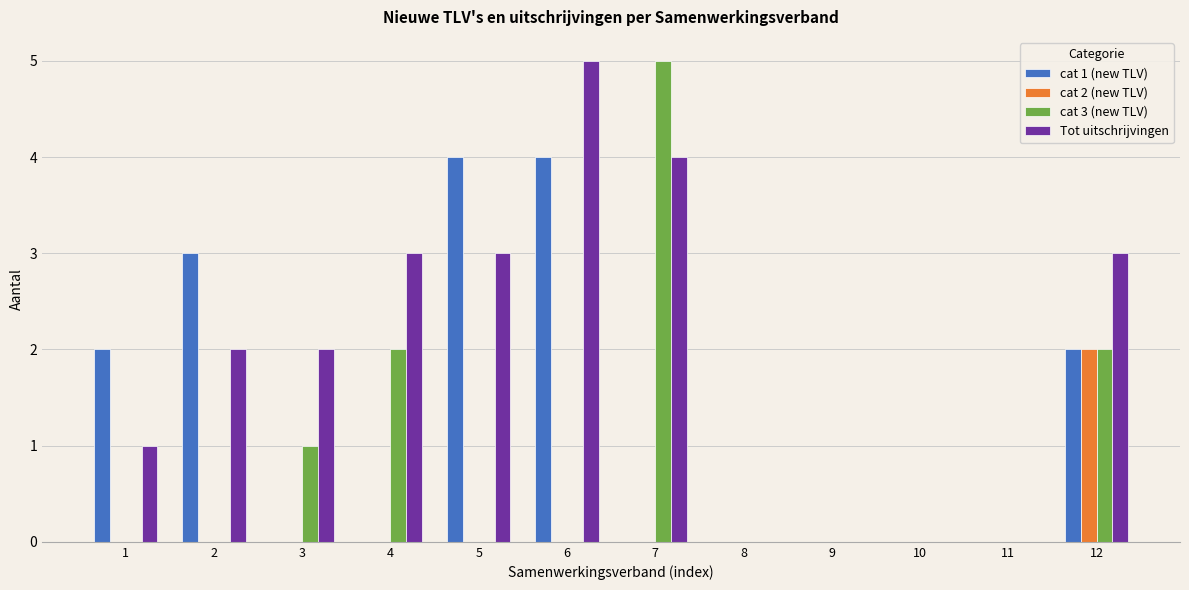

The cat 1 (new TLV) series shows 2 at 1. True or false?

True